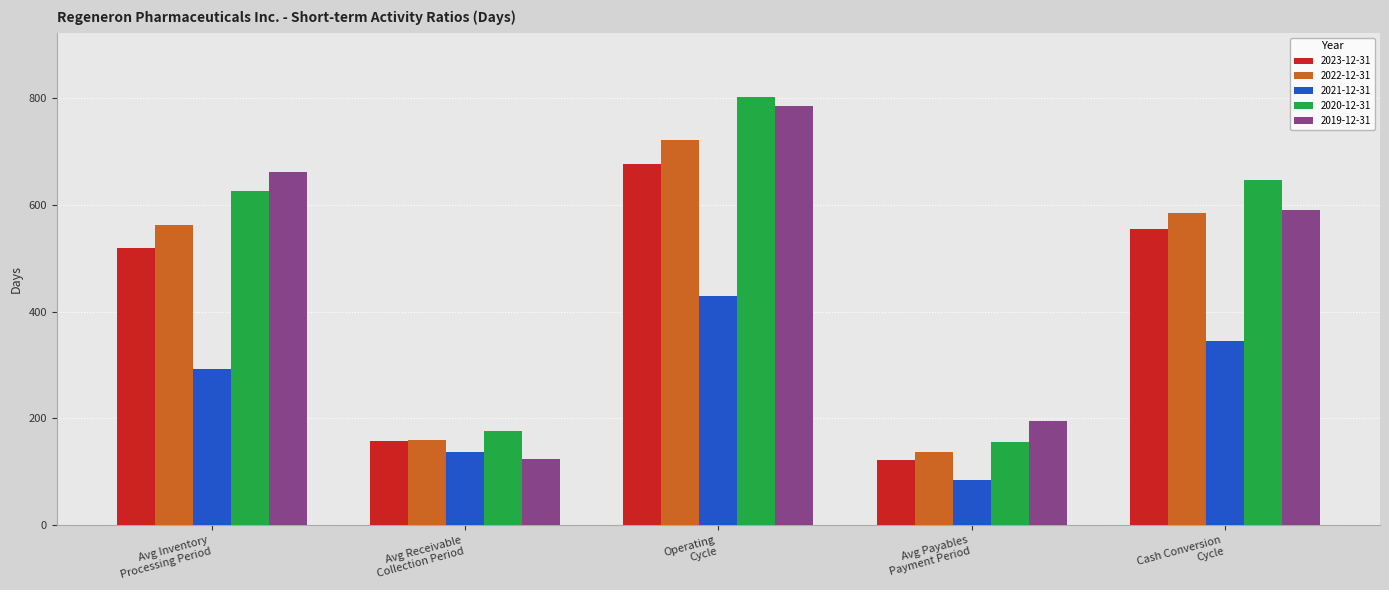

How many bars are there in total?

25